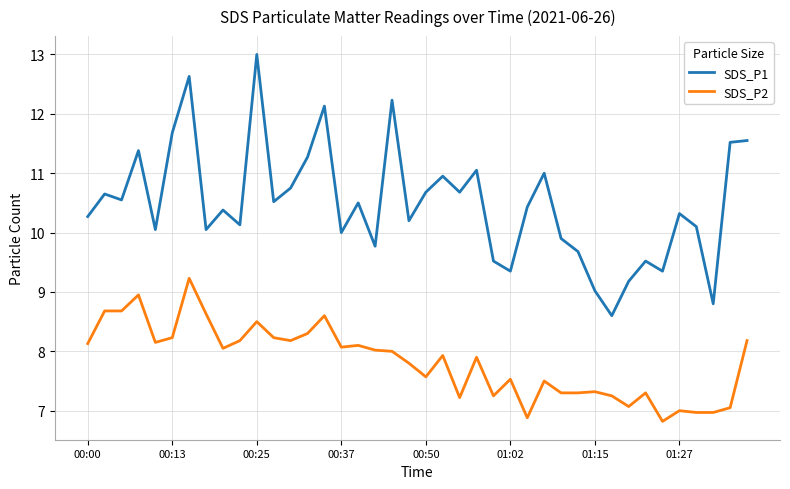

Which series has the largest total across all categories?

SDS_P1